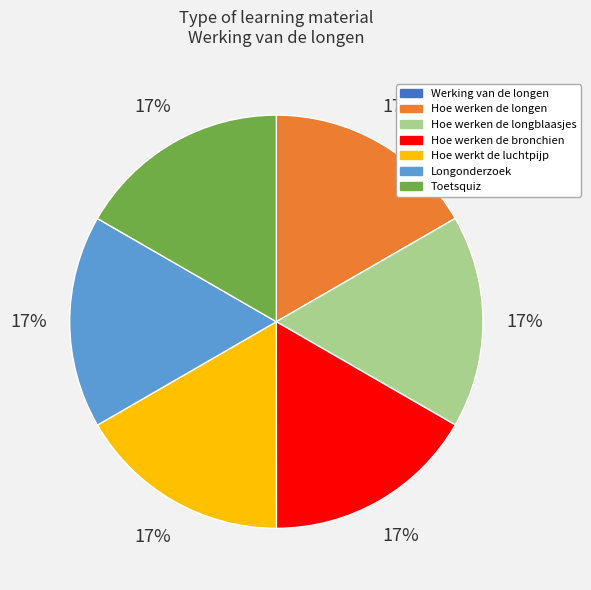

What percentage is the Hoe werken de bronchien slice, to the nearest percent?

17%